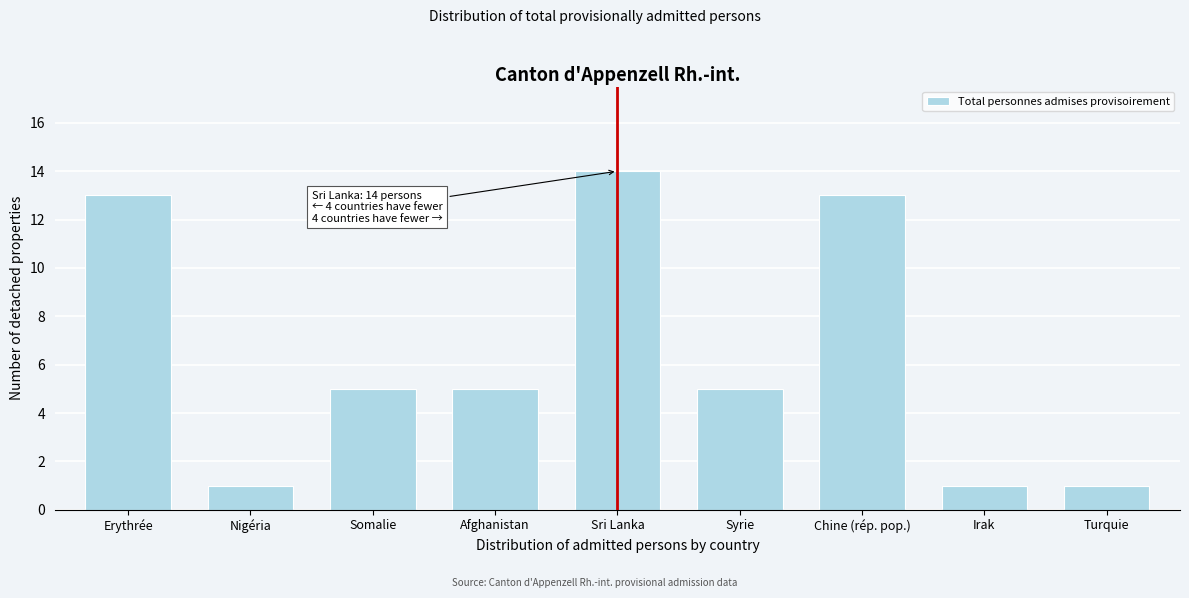

Reading left to right, extract all data points from this chart.

Erythrée=13	Nigéria=1	Somalie=5	Afghanistan=5	Sri Lanka=14	Syrie=5	Chine (rép. pop.)=13	Irak=1	Turquie=1